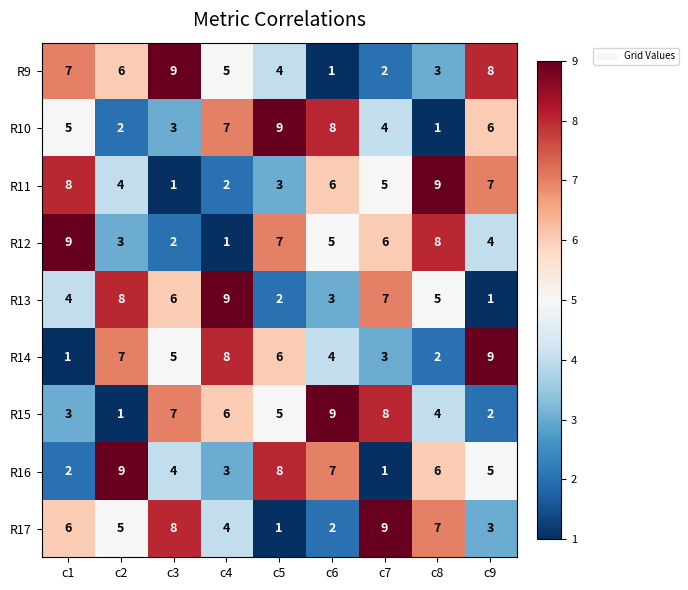

How many series are shown in this chart?

9